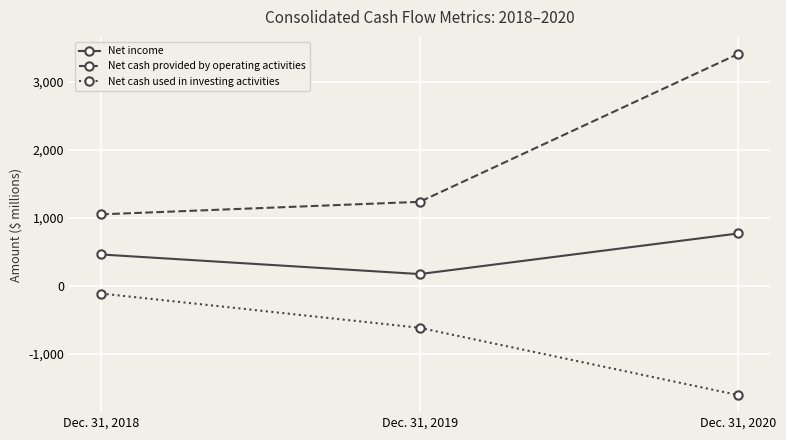

What are all the series names shown in the legend?

Net income, Net cash provided by operating activities, Net cash used in investing activities